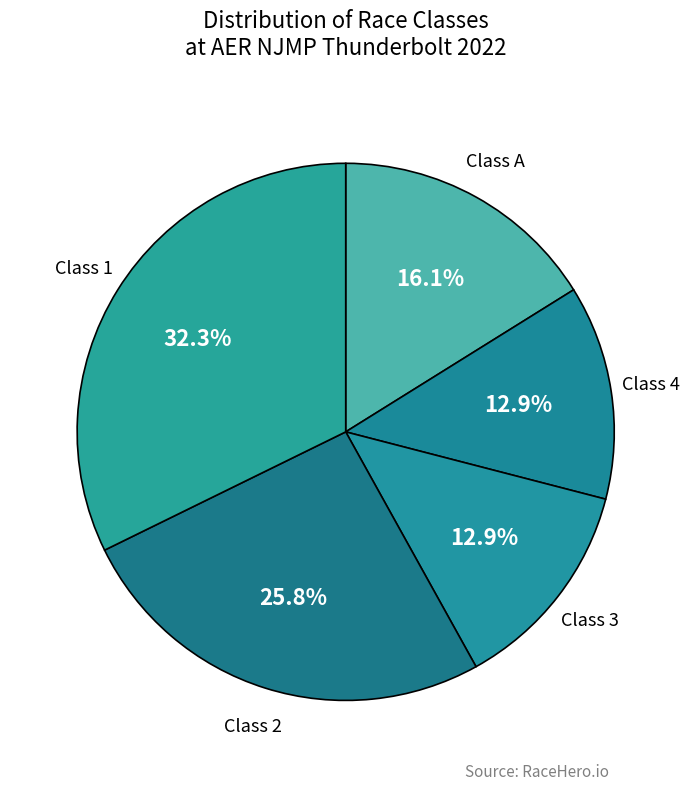

How many slices are in this pie chart?

5